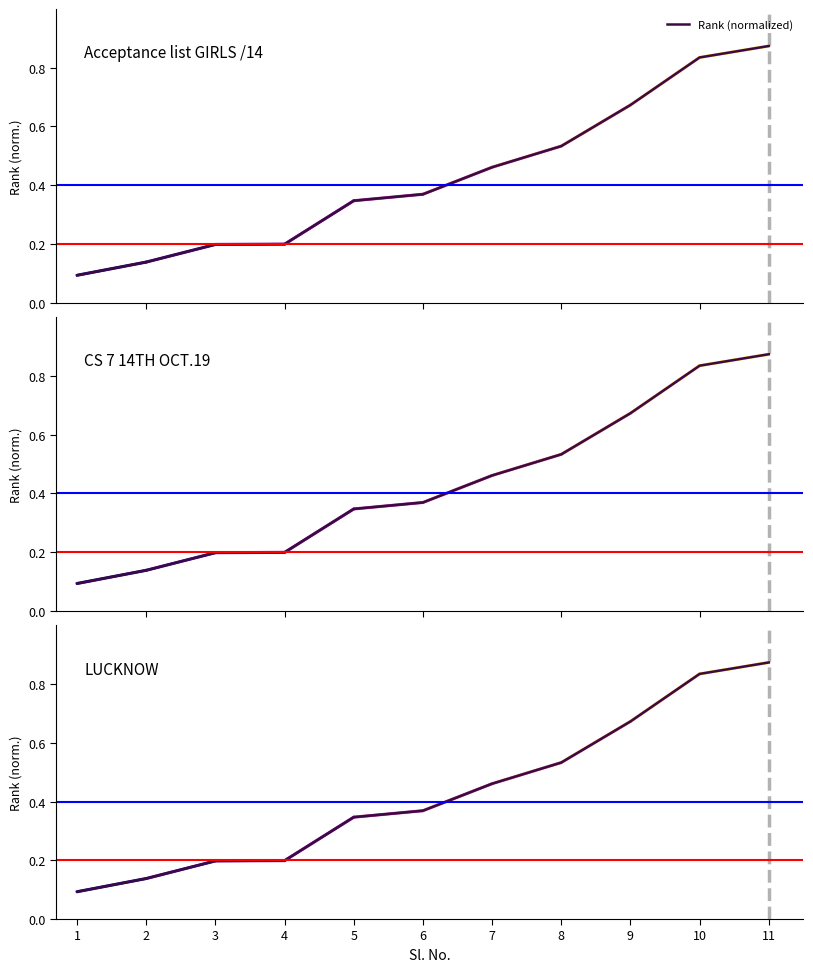

Reading right to left, list all the values displayed in this chart.

11=0.9	10=0.8	9=0.7	8=0.5	7=0.5	6=0.4	5=0.3	4=0.2	3=0.2	2=0.1	1=0.1